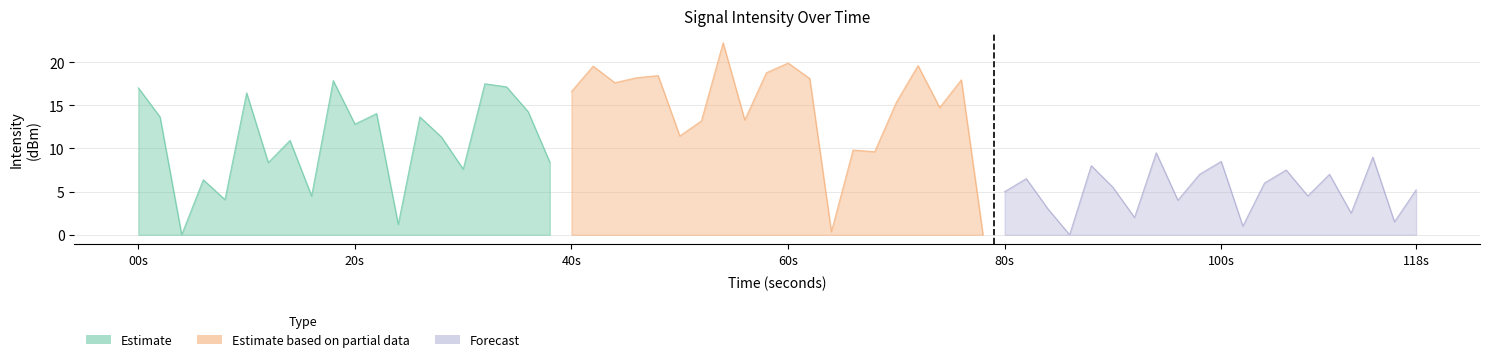

Which series ends up on top after the final intersection of Estimate based on partial data and Estimate?

Estimate